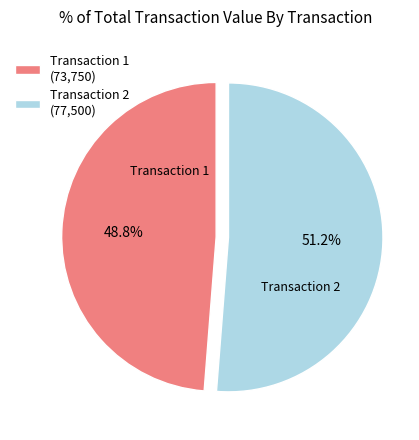

Rank the categories by value from highest to lowest.

Transaction 2 (77,500), Transaction 1 (73,750)